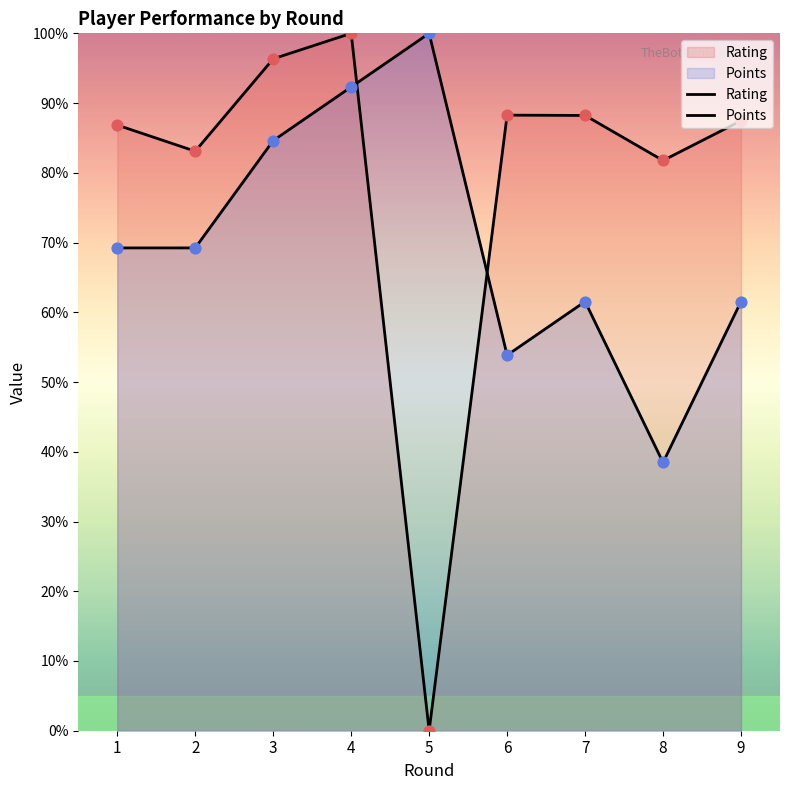

At how many categories does at least one series exceed 36?

9